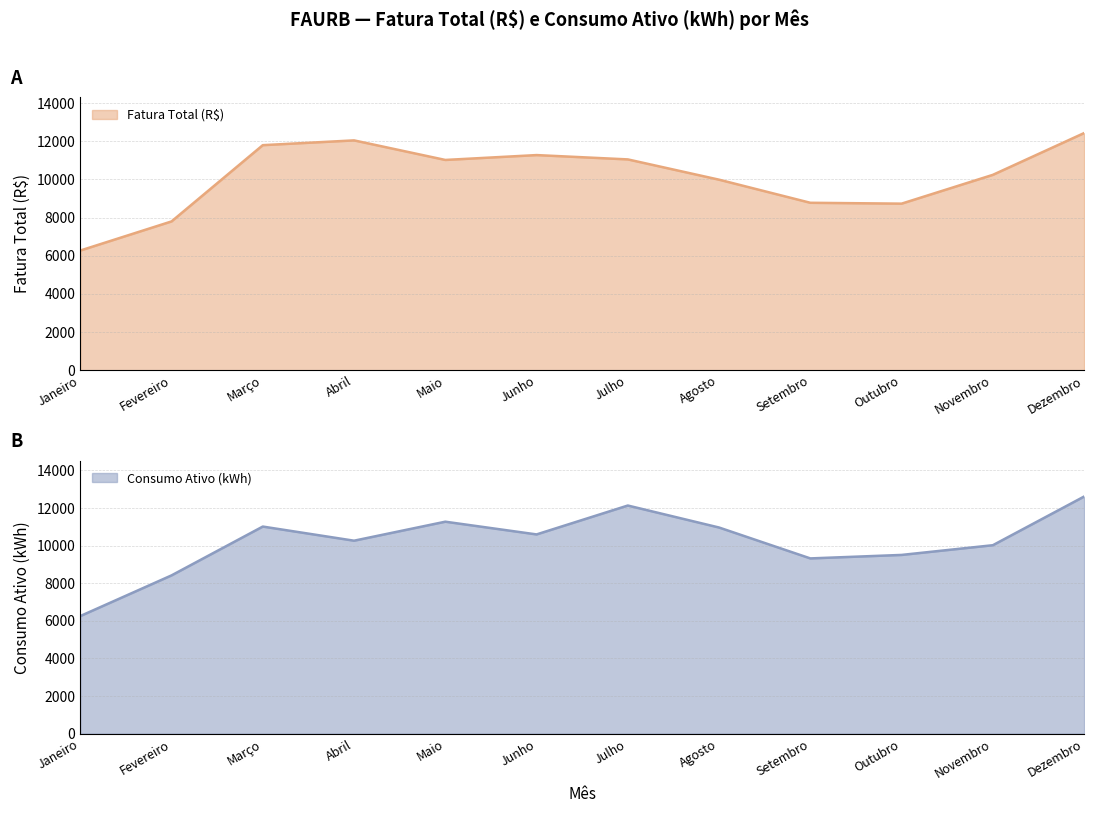

What are all the series names shown in the legend?

Fatura Total (R$), Consumo Ativo (kWh)